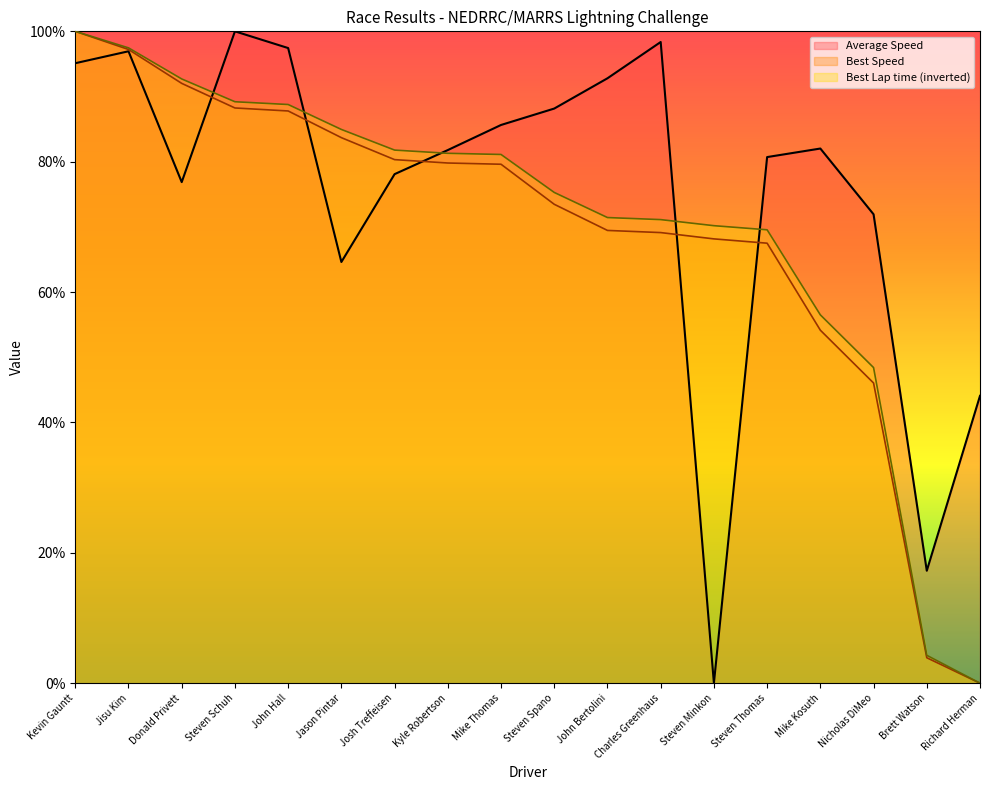

Rank the series at Jason Pintar from lowest to highest value.

Average Speed, Best Speed, Best Lap time (inverted)